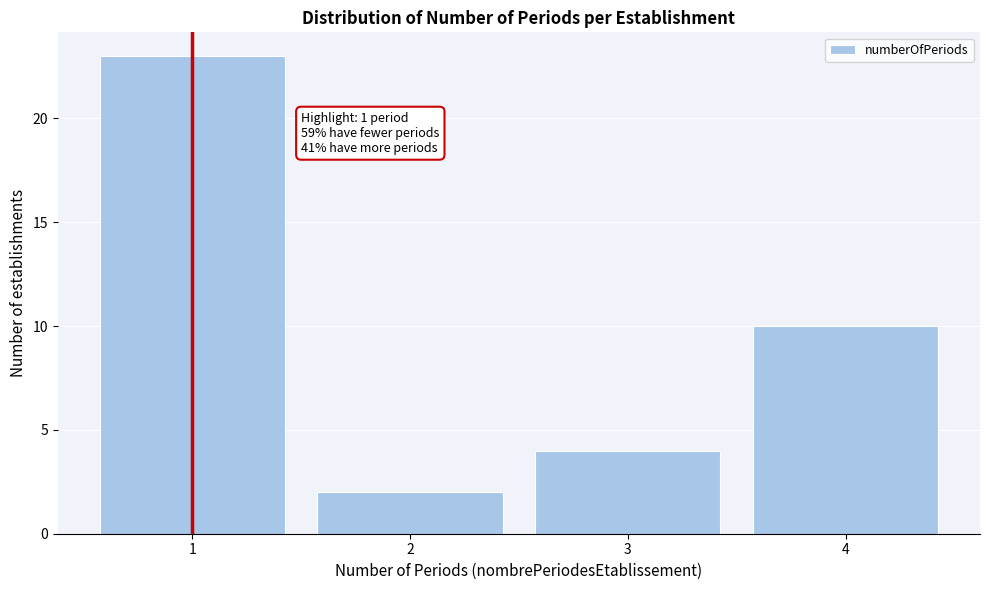

Over which range of the x-axis is the bar tallest?

0.5 to 1.5